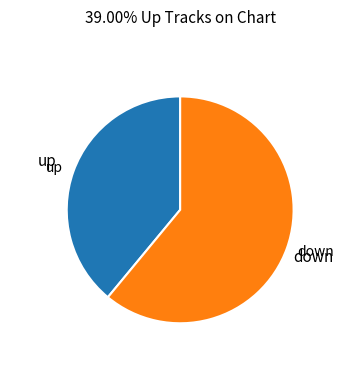

Rank the categories by value from highest to lowest.

down, up